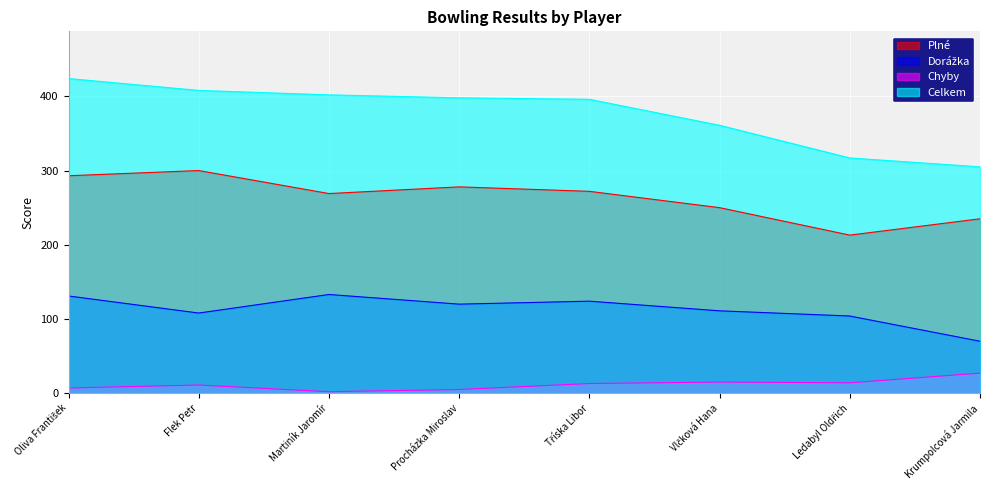

What is the difference between the Celkem values at Ledabyl Oldřich and Vlčková Hana?

44